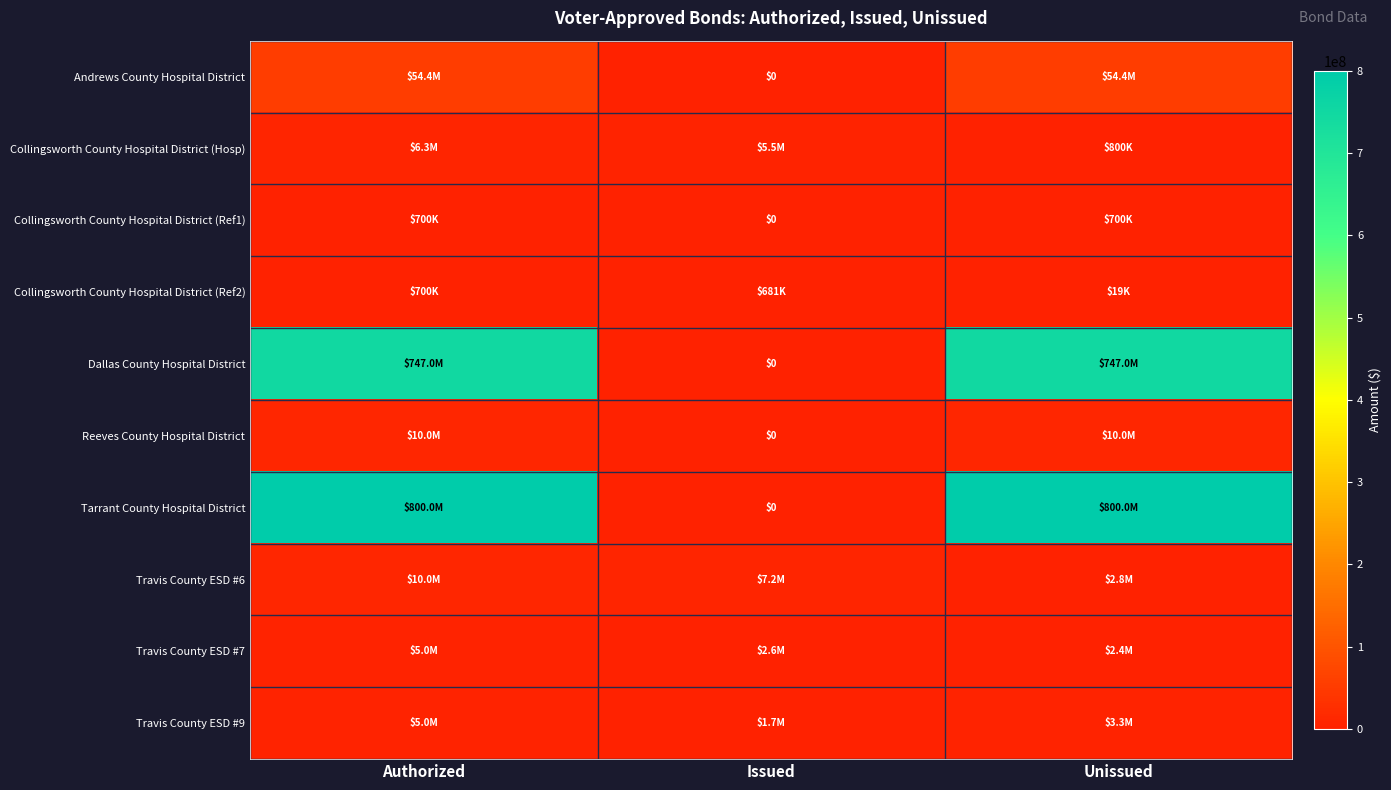

What is the sum of the Travis County ESD #6 values at Unissued and Issued?

10000000